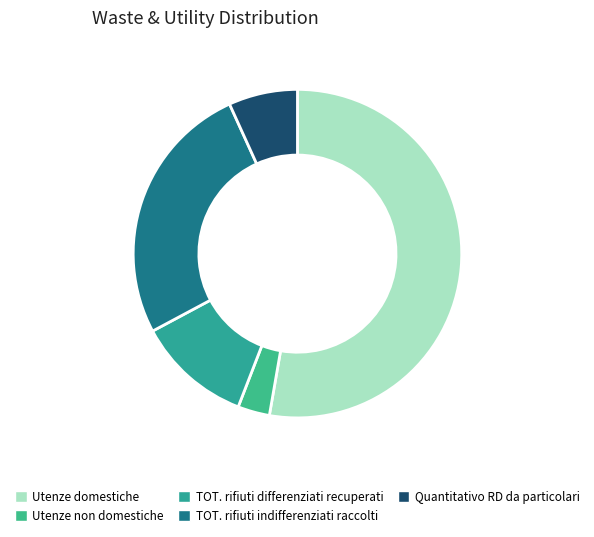

Rank the categories by value from lowest to highest.

Utenze non domestiche, Quantitativo RD da particolari, TOT. rifiuti differenziati recuperati, TOT. rifiuti indifferenziati raccolti, Utenze domestiche